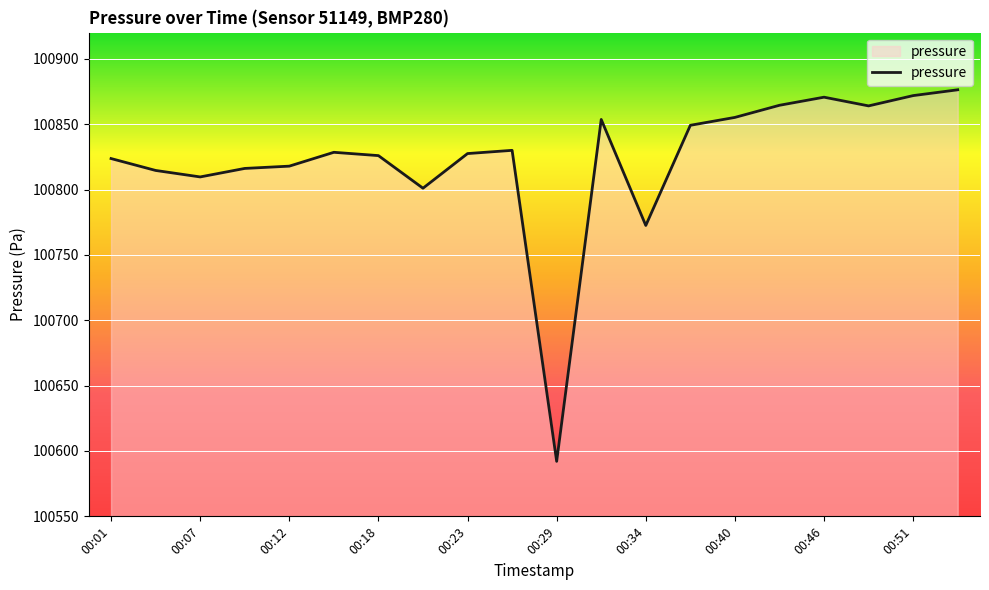

What is the difference between the maximum and minimum values?

284.2